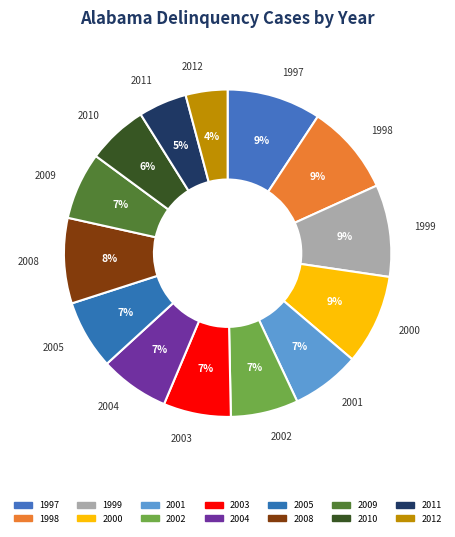

How many slices are in this pie chart?

14